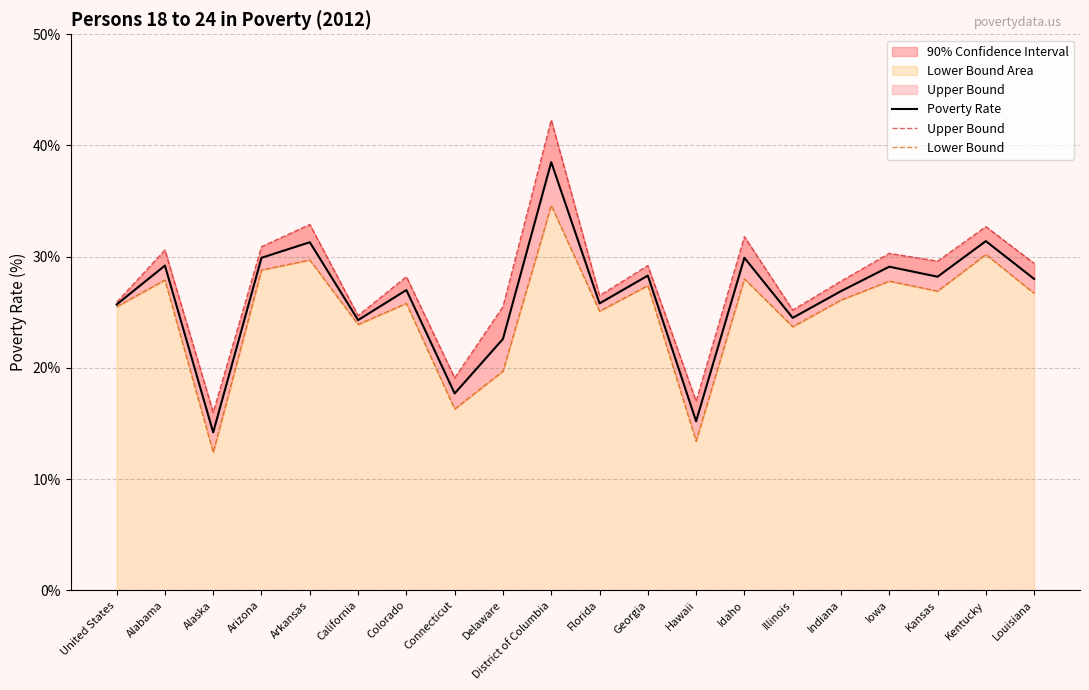

List the series in order of their overall mean, highest first.

Upper Bound, Poverty Rate, Lower Bound